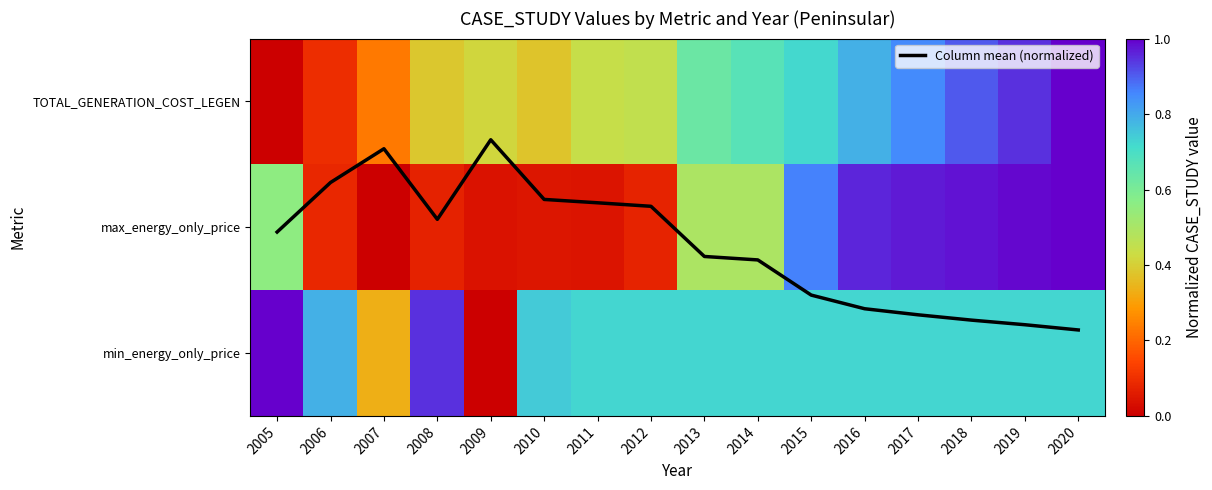

Which series changed the most between 2016 and 2018?

TOTAL_GENERATION_COST_LEGEN